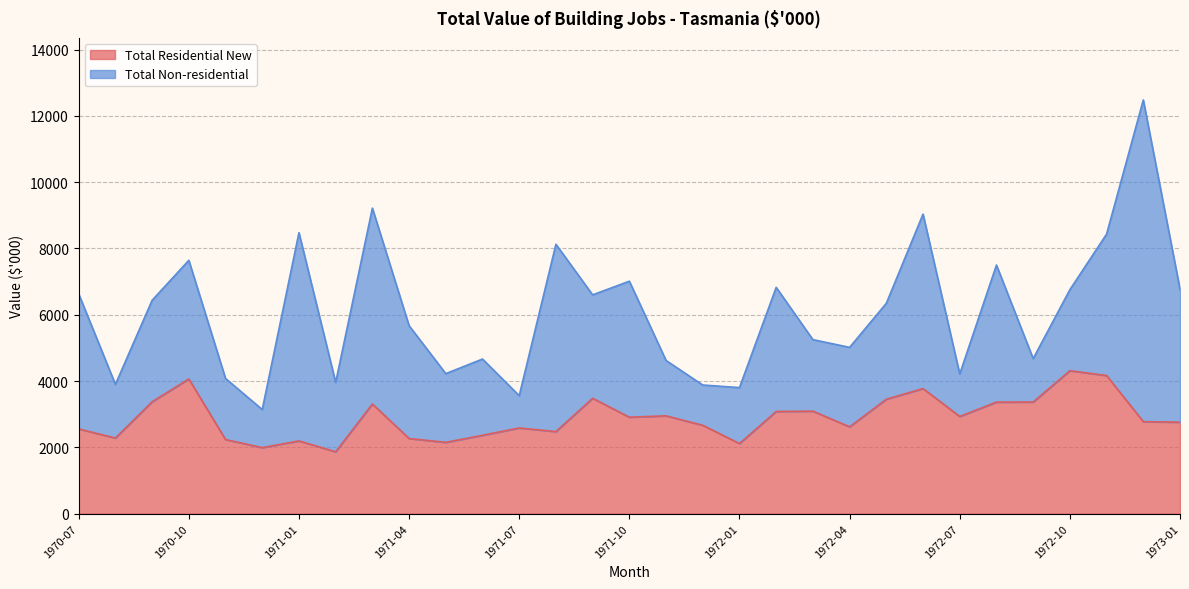

What is the greatest value displayed?

4312